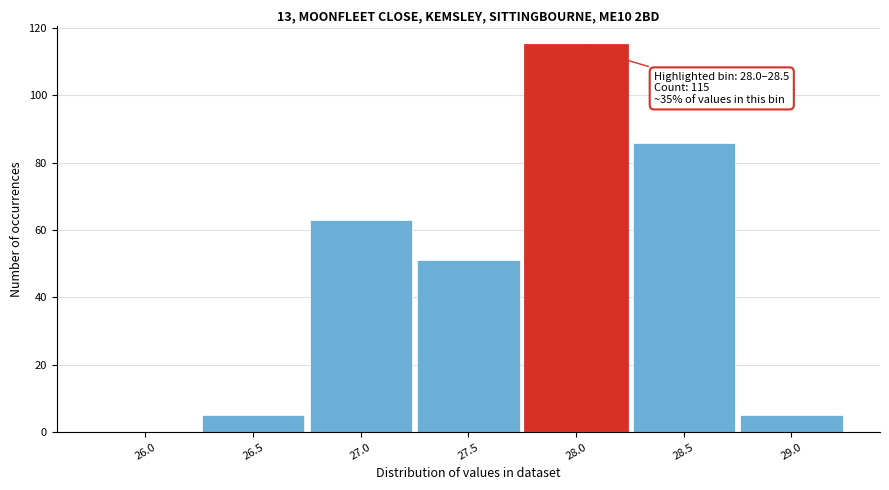

Reading left to right, transcribe all the data shown in this chart.

26.0=0	26.5=5	27.0=63	27.5=51	28.0=115	28.5=86	29.0=5